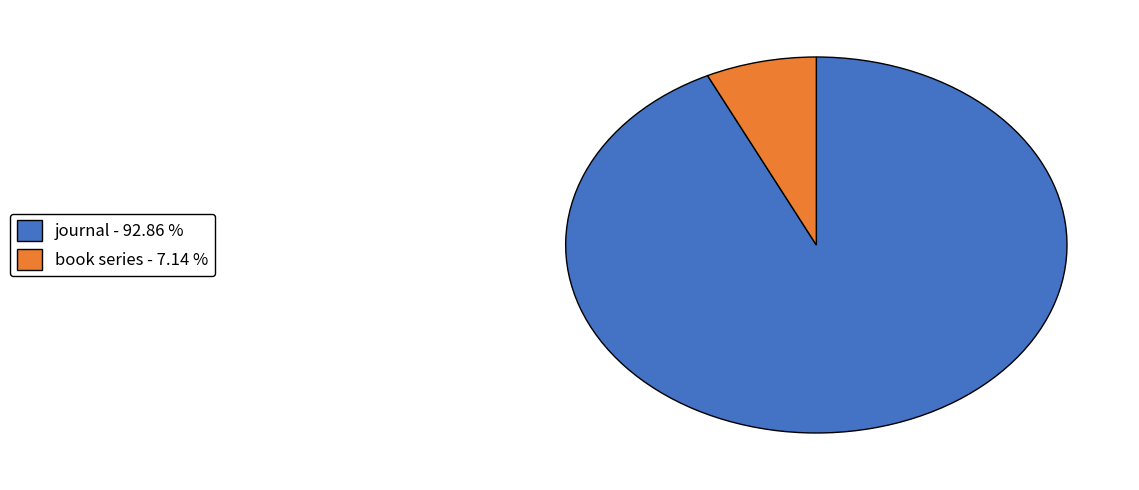

Approximately how many times larger is the value at journal - 92.86 % compared to book series - 7.14 %?

13.0